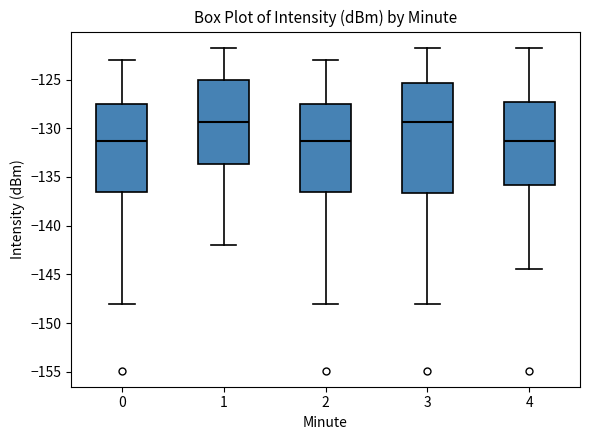

Reading left to right, transcribe this box plot: for each box, give where its median line is, the range the box spans, and where its two whiskers end, as read against the y-axis. The values are not printed on the chart, so give them approximately, as read against the axis.

0: median -131.5, box -136.5 to -127.5, whiskers -148.0 to -123.0
1: median -129.5, box -133.5 to -125.0, whiskers -142.0 to -121.5
2: median -131.5, box -136.5 to -127.5, whiskers -148.0 to -123.0
3: median -129.5, box -136.5 to -125.5, whiskers -148.0 to -121.5
4: median -131.5, box -136.0 to -127.5, whiskers -144.5 to -121.5